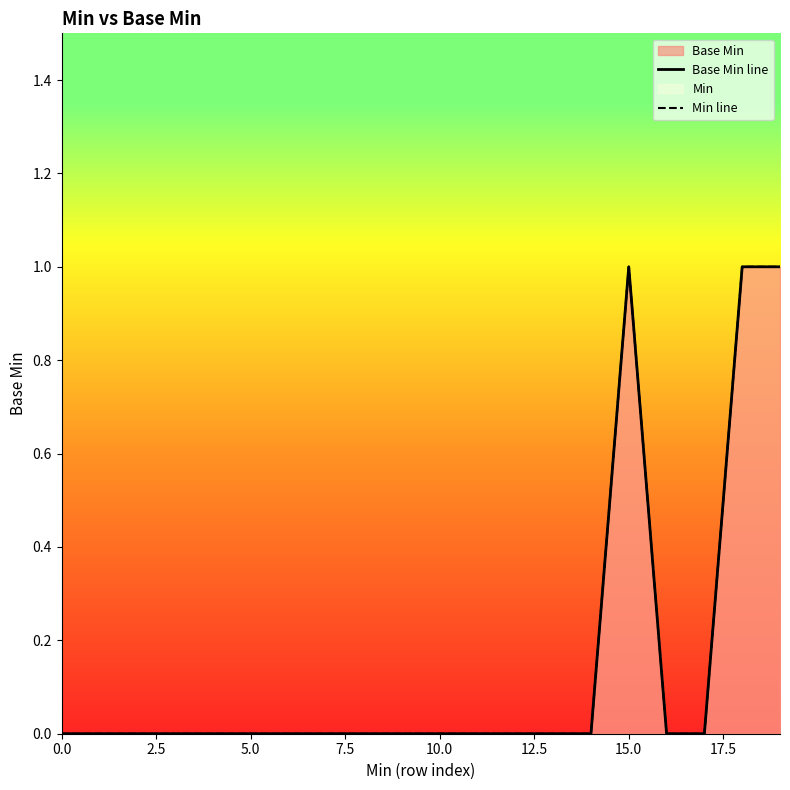

Which series changed the most between 10.0 and 17.5?

Base Min line